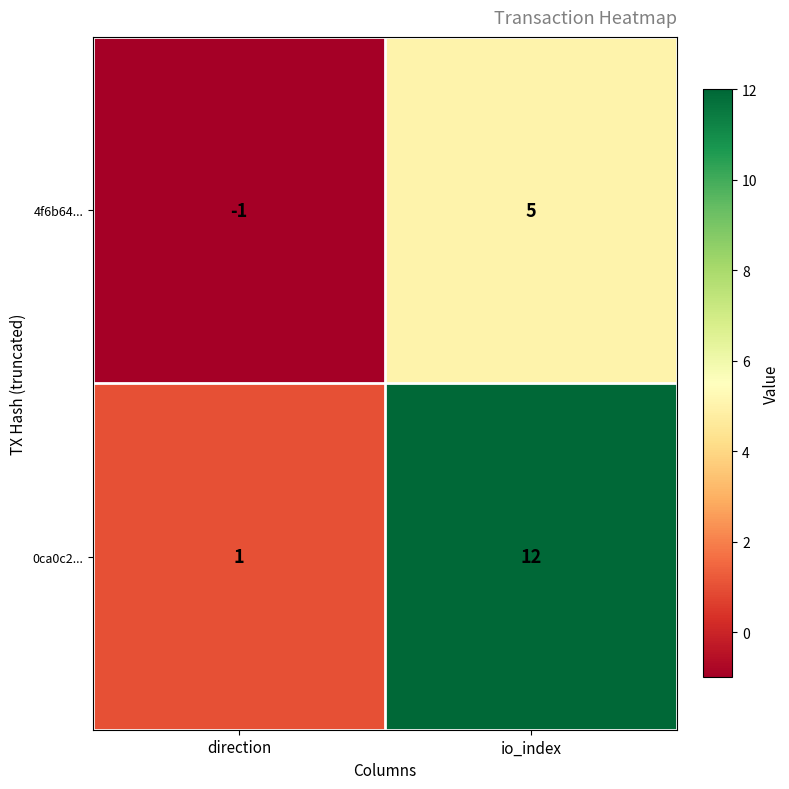

What is the sum of all 4f6b64... values?

4